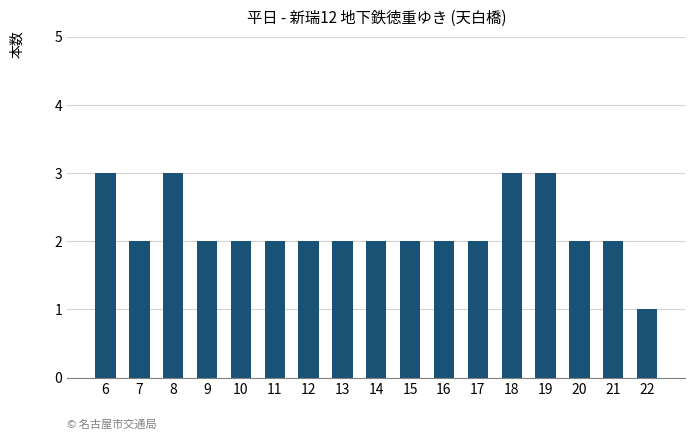

Which label corresponds to the smallest value in the chart?

22